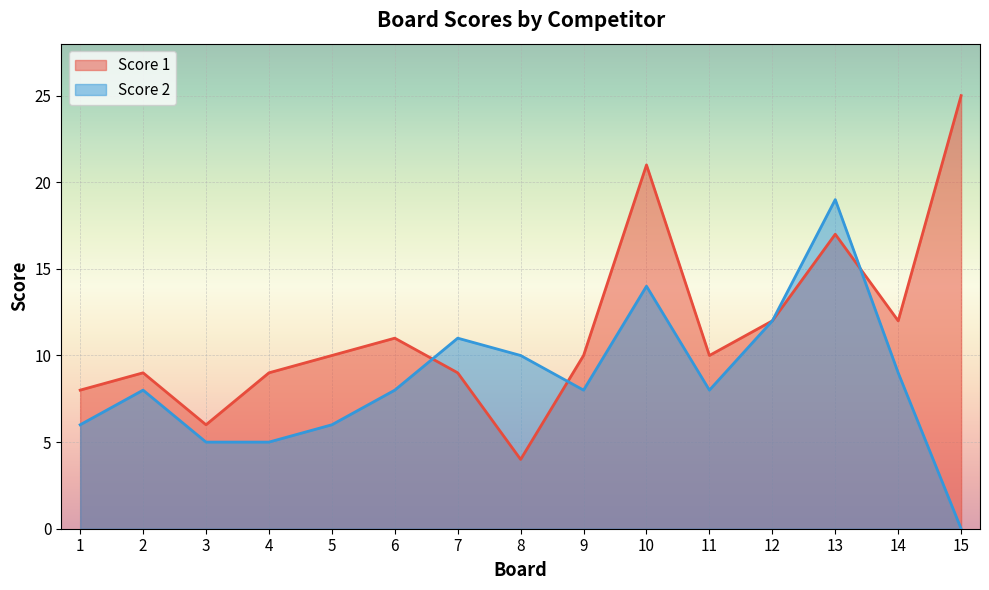

List the labels in order of Score 2 value, largest first.

13, 10, 12, 7, 8, 14, 2, 6, 9, 11, 1, 5, 3, 4, 15